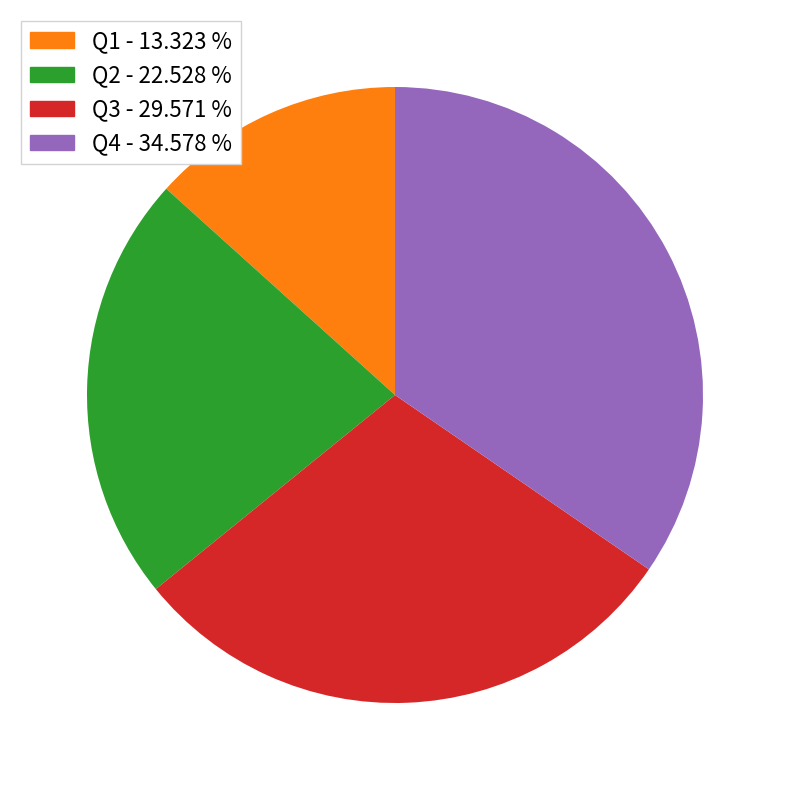

Does any single category account for the majority?

No